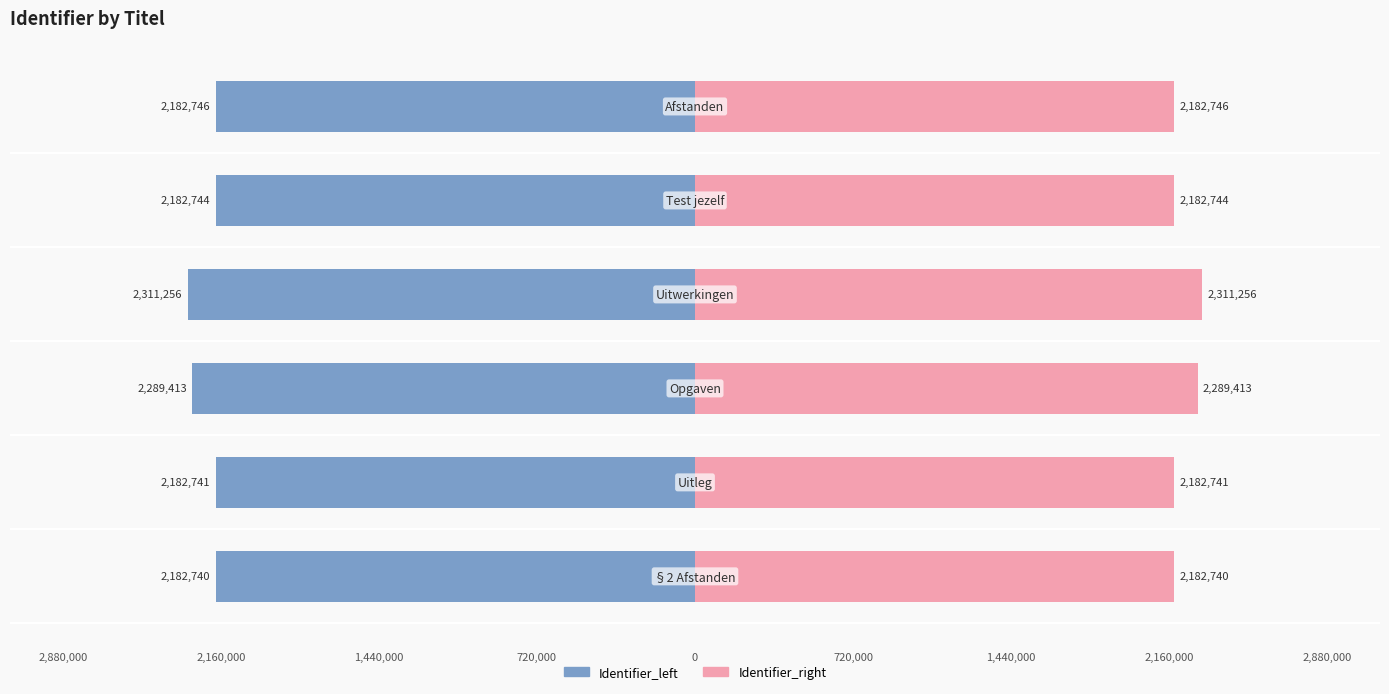

How many distinct data groups are displayed?

2